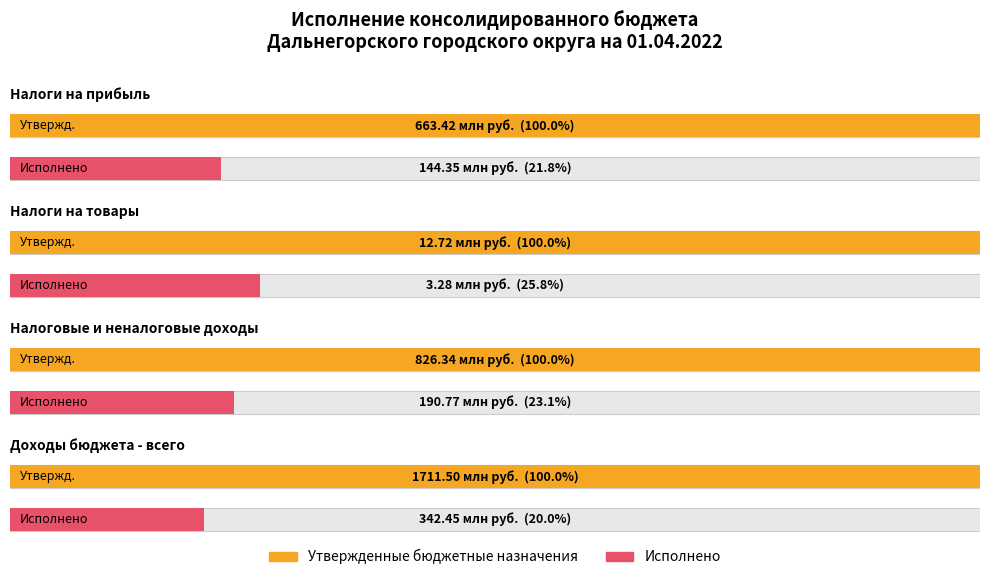

At which category is the sum across all series the highest?

Доходы бюджета - всего